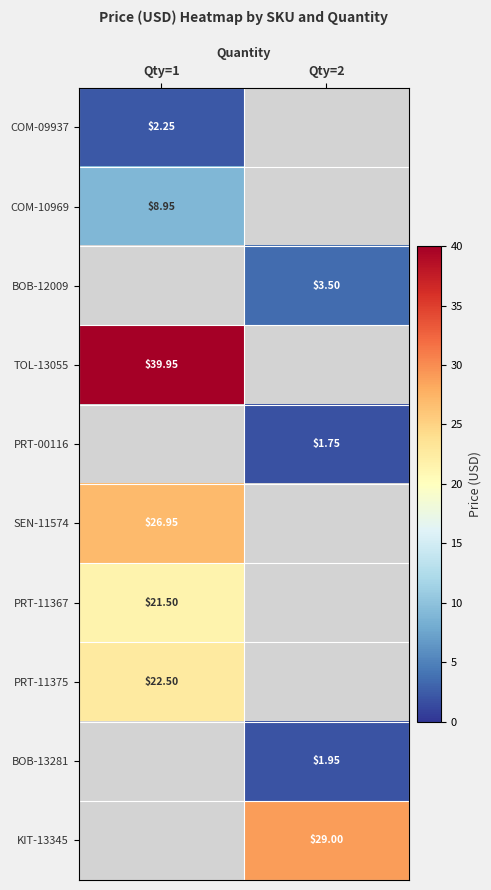

How many data points does each series have?

2